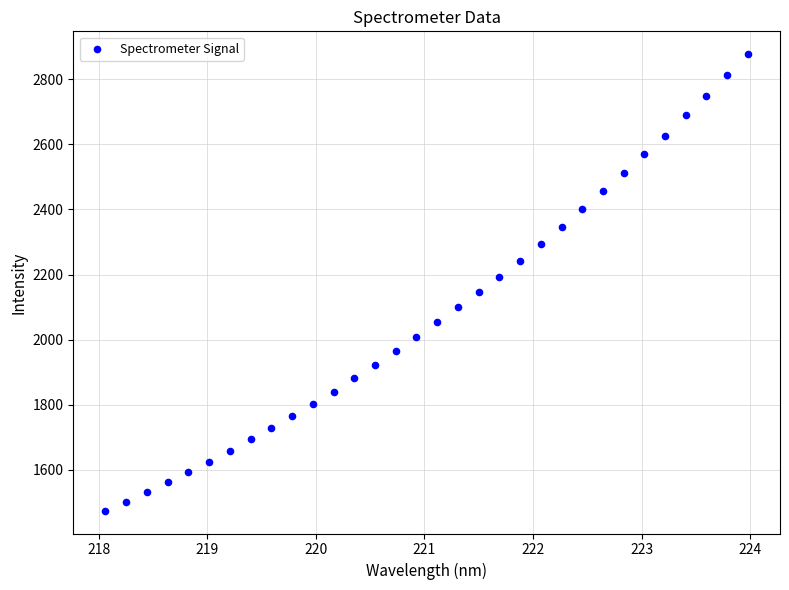

What is the range of X values (max minus min)?

5.9